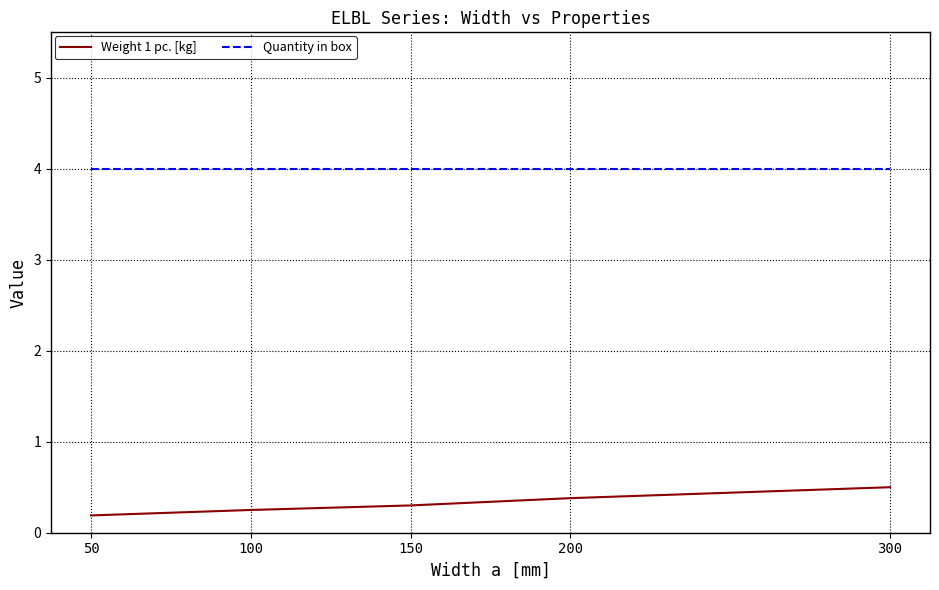

Is it true that Weight 1 pc. [kg] equals 0.5 at 150?

False